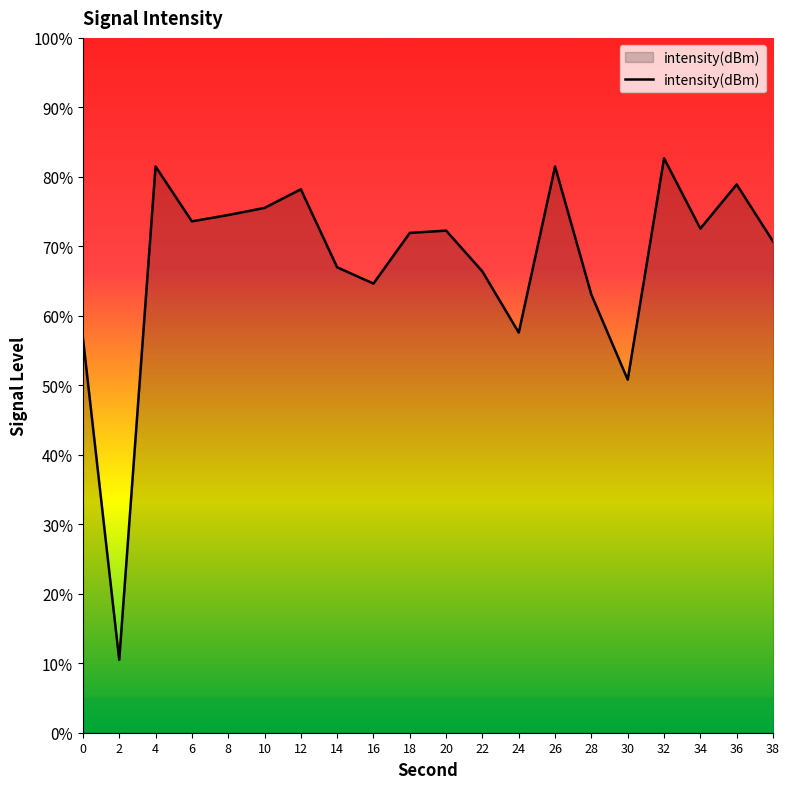

The chart shows a value of -209.4 at 6. True or false?

False